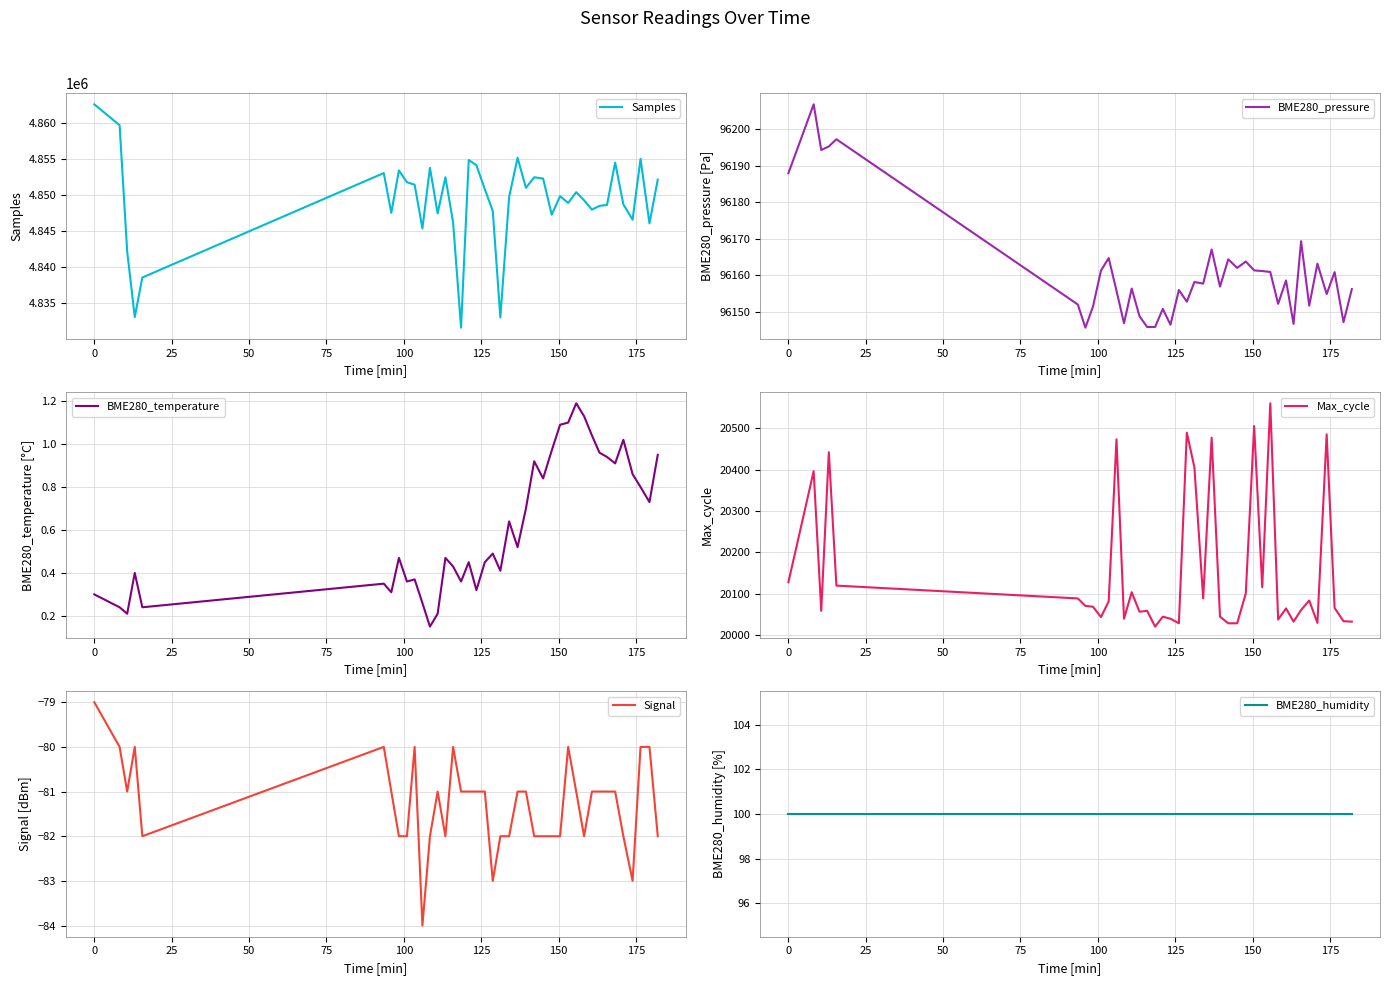

Does the chart display data point markers on the line(s)?

No